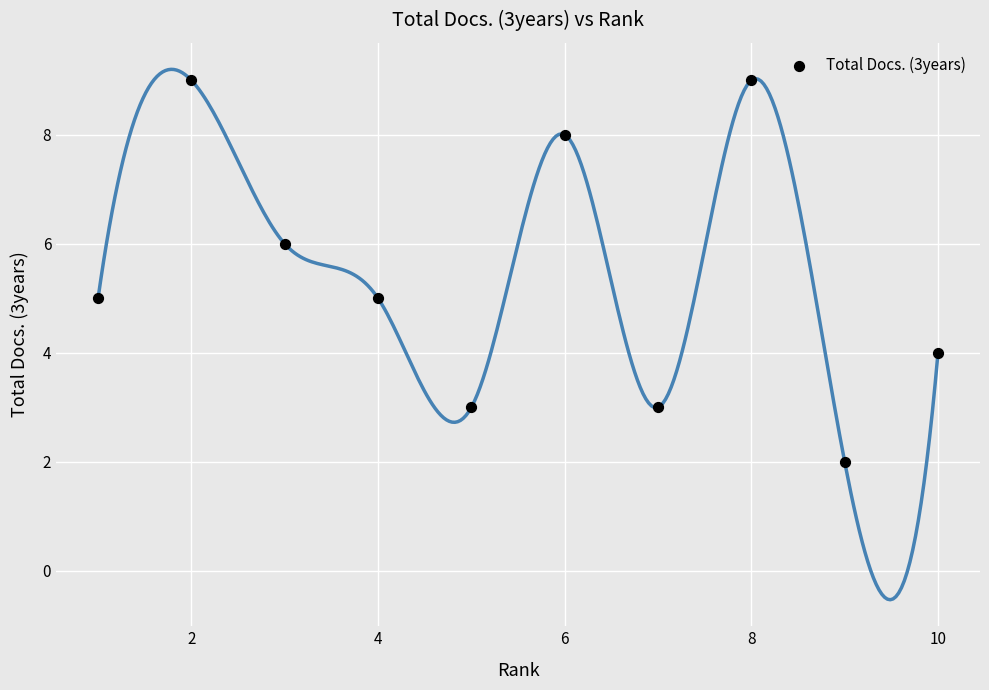

What is the range of Y values (max minus min)?

7